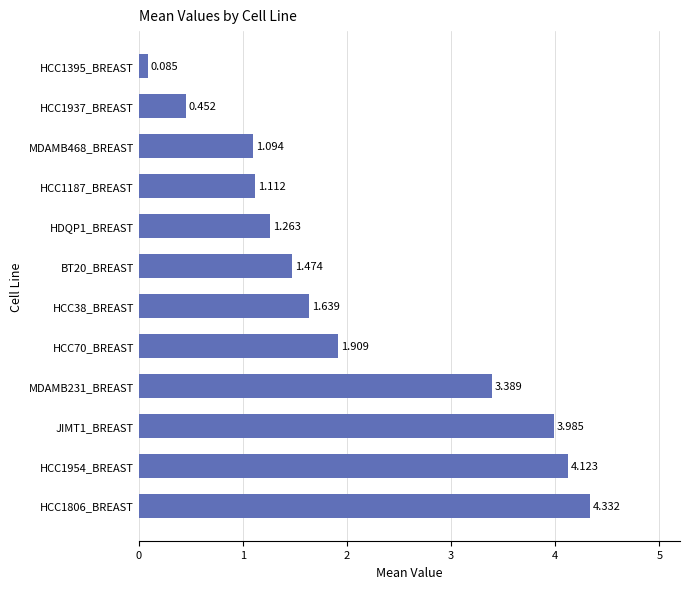

How many bars are there in total?

12